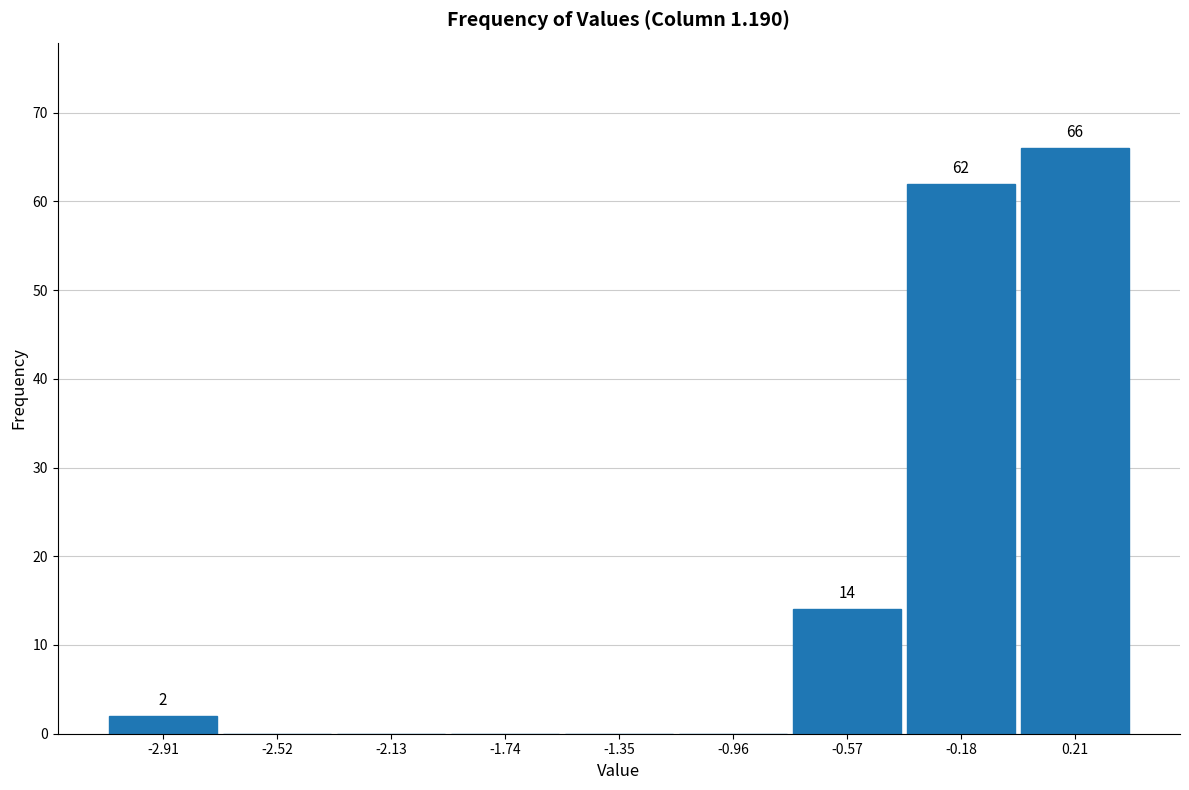

Over which range of the x-axis is the bar tallest?

0.00 to 0.40